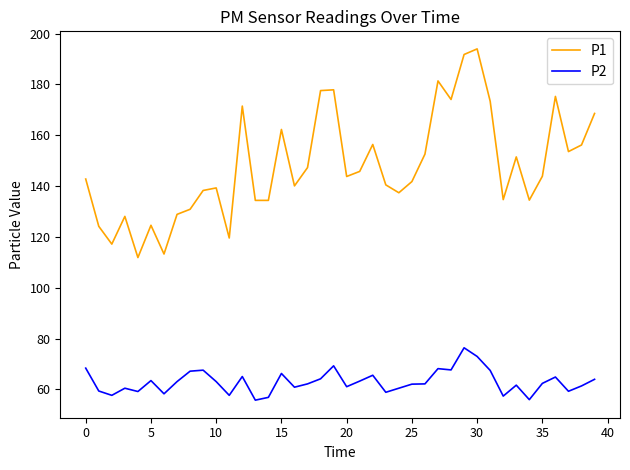

How many lines are shown in the chart?

2